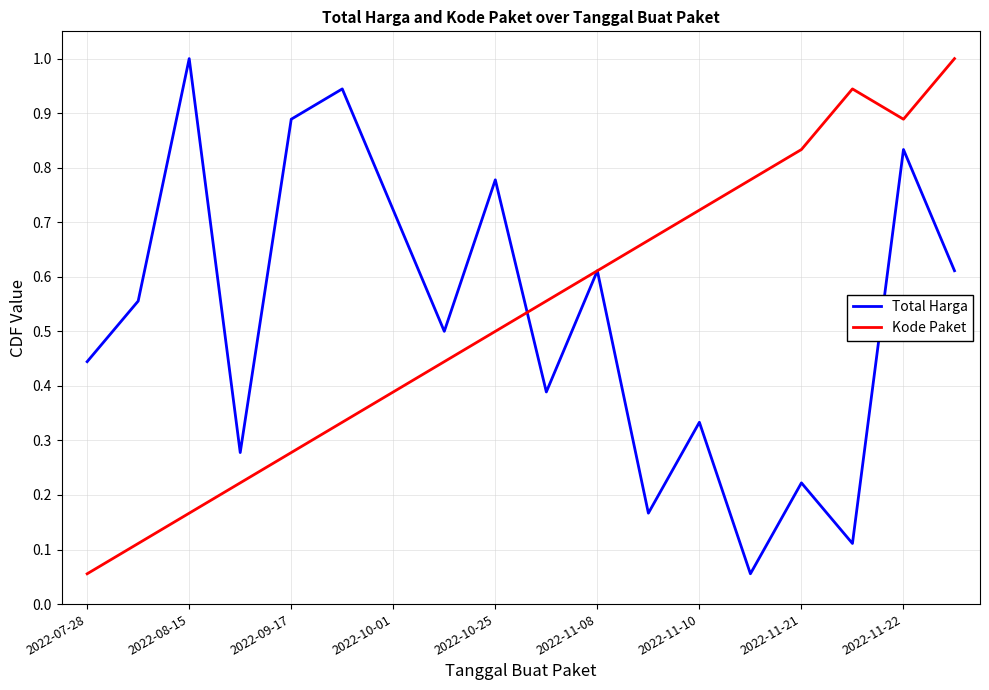

What is the maximum value for Kode Paket?

1.0